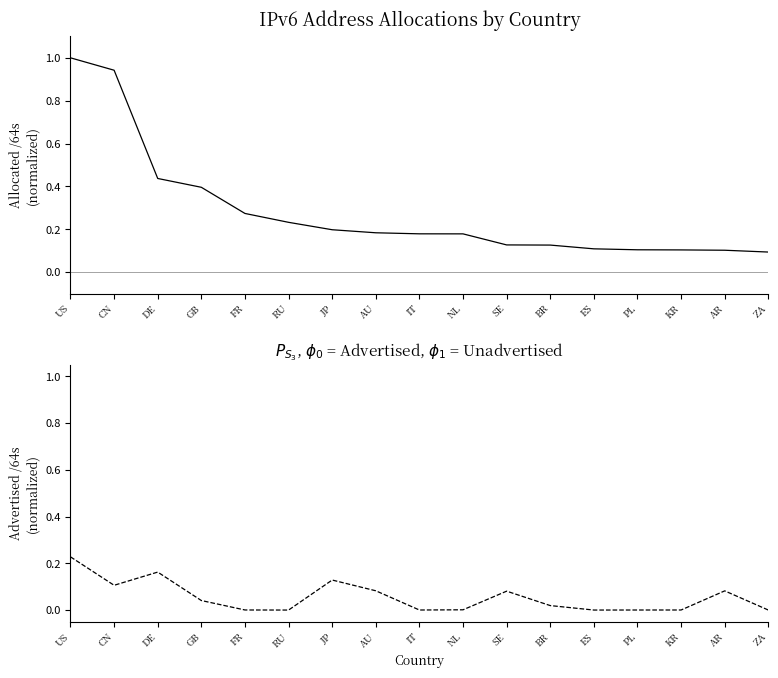

What position from the right is BR?

6